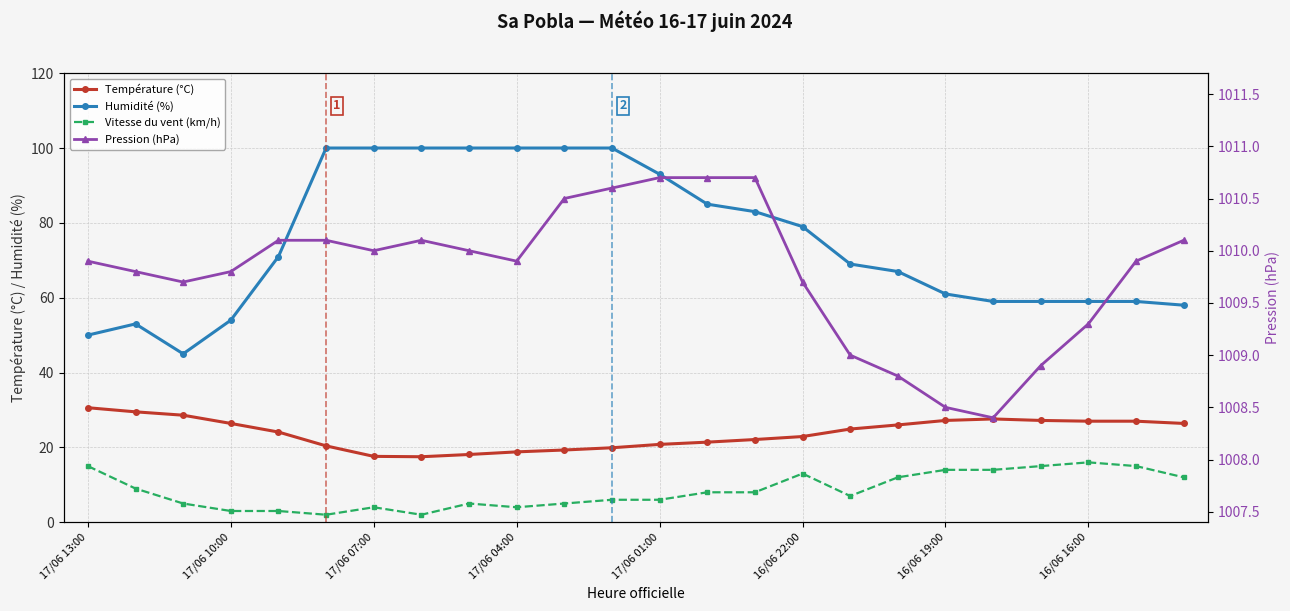

What is the value of the Humidité (%) point at the 24th from the left?

58.0